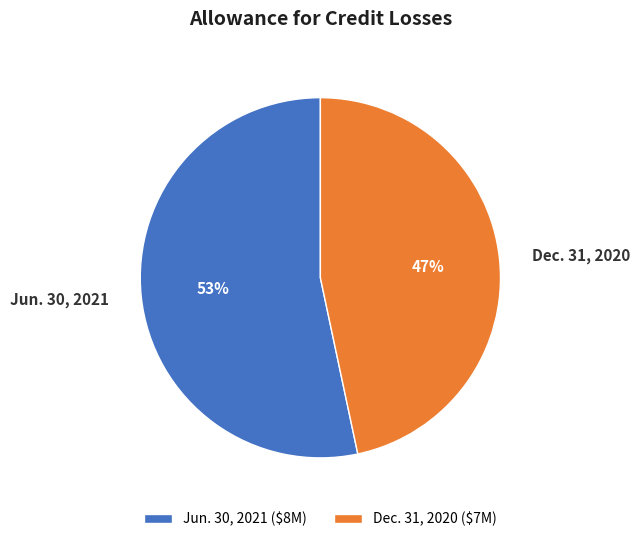

True or false: Dec. 31, 2020 accounts for 47% of the total.

True